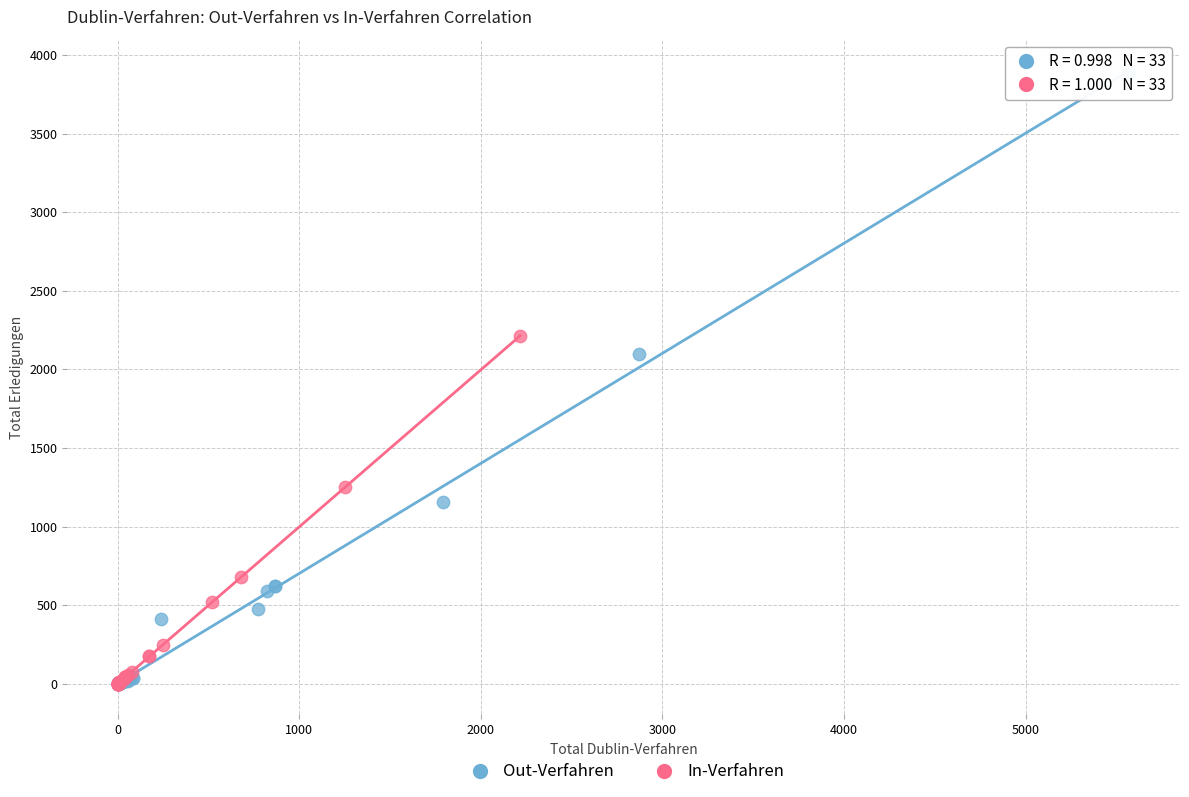

Which series reaches the maximum Y coordinate?

Out-Verfahren